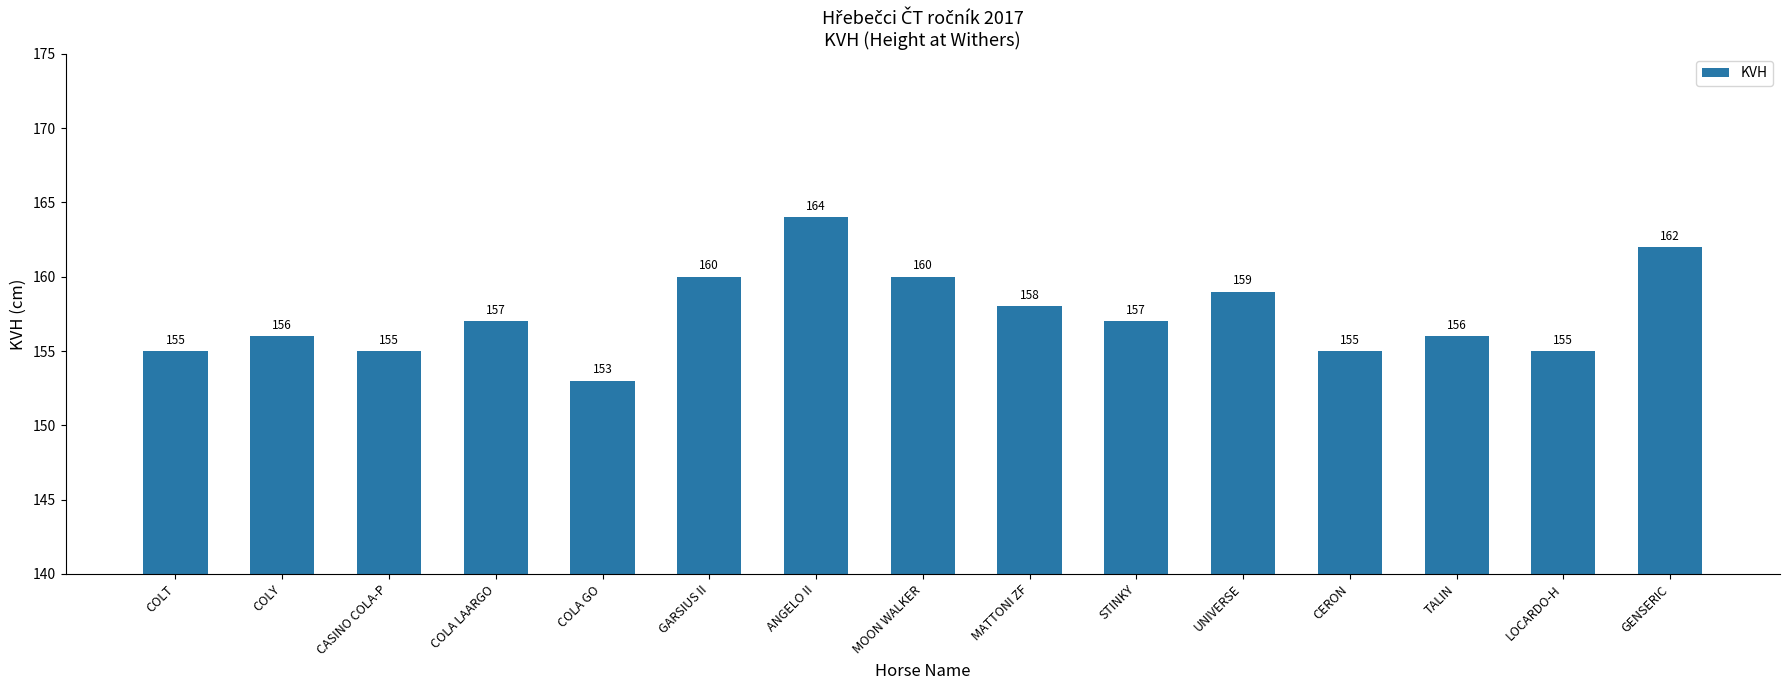

What is the label of the 10th bar from the left?

STINKY